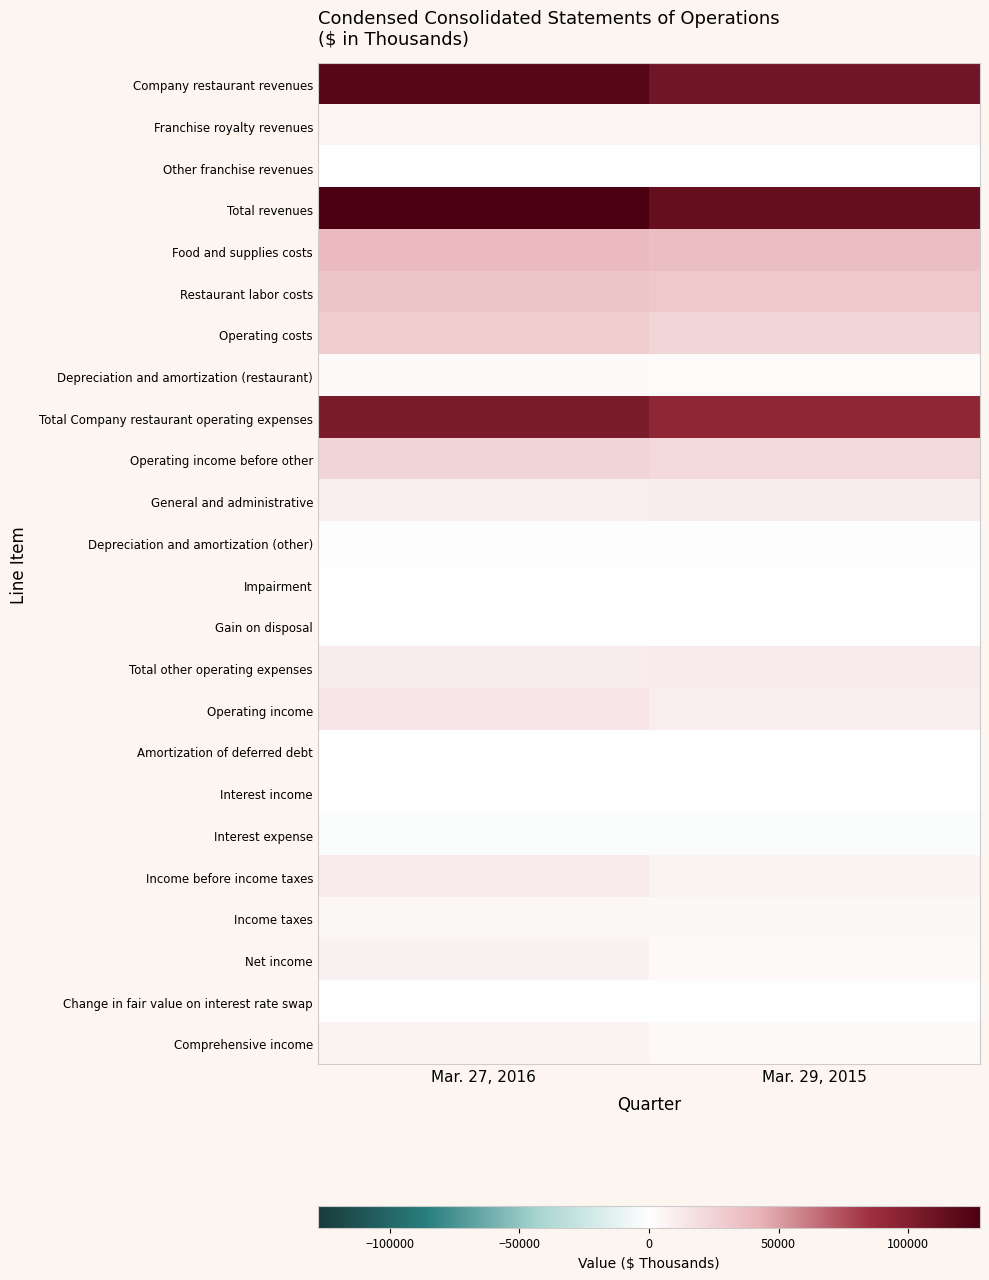

Between Mar. 29, 2015 and Mar. 27, 2016, which is larger?

Mar. 27, 2016